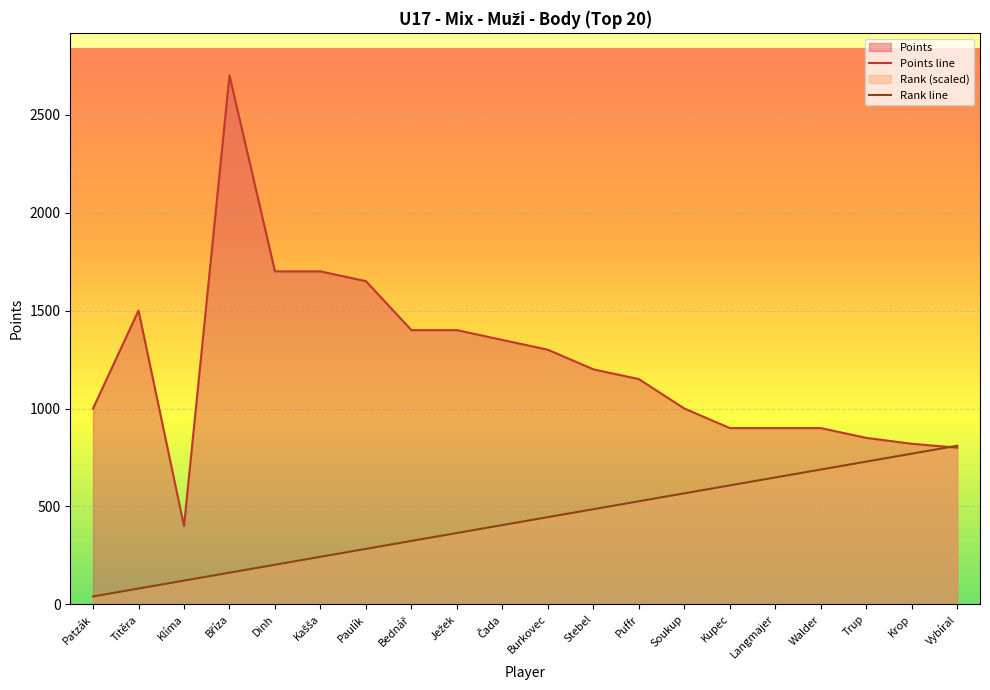

What is the difference between the maximum and minimum values in the Points line series?

2300.0